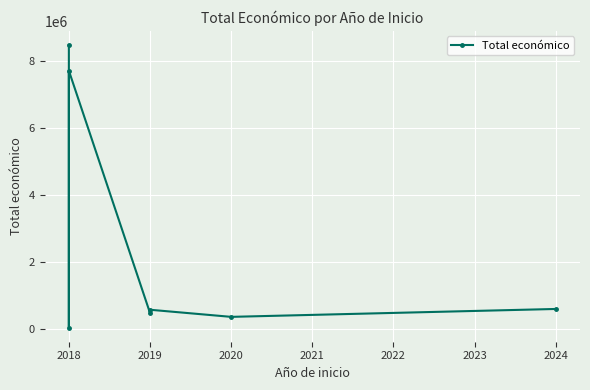

What is the difference between the maximum and second lowest values?

8121575